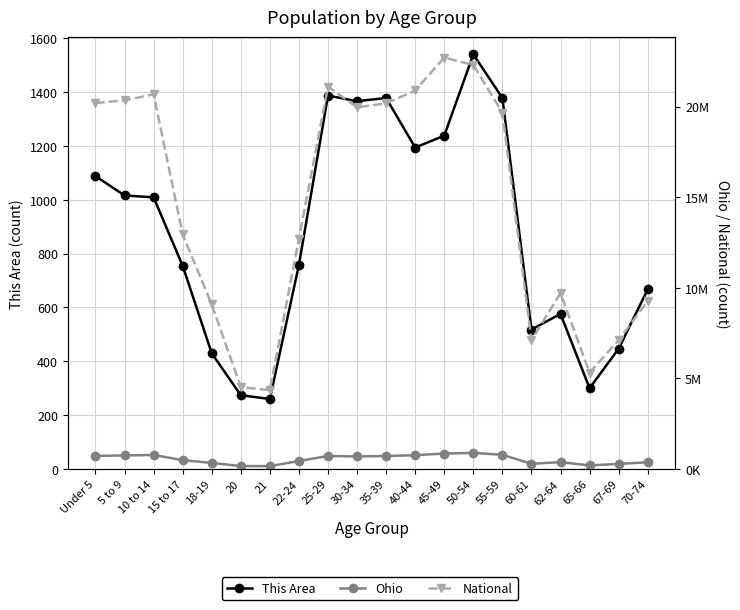

At which label is This Area closest to 900?

10 to 14